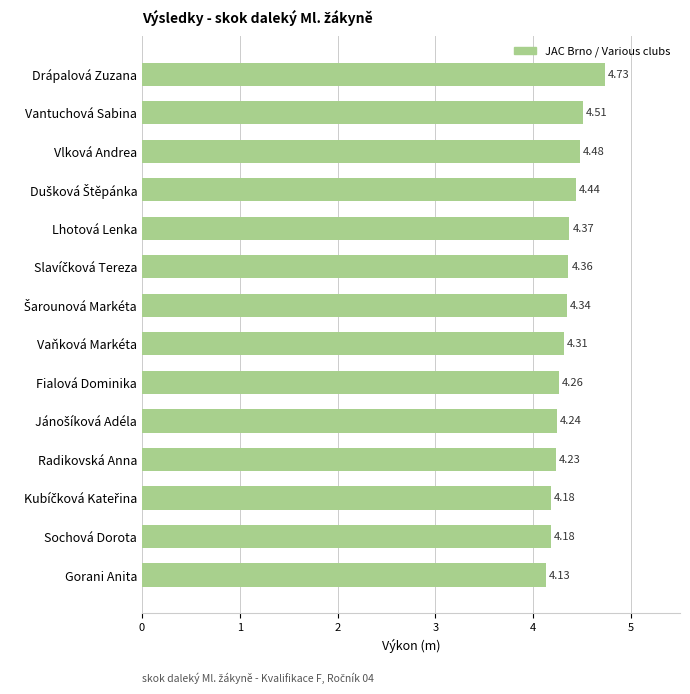

How many data points does each series have?

14